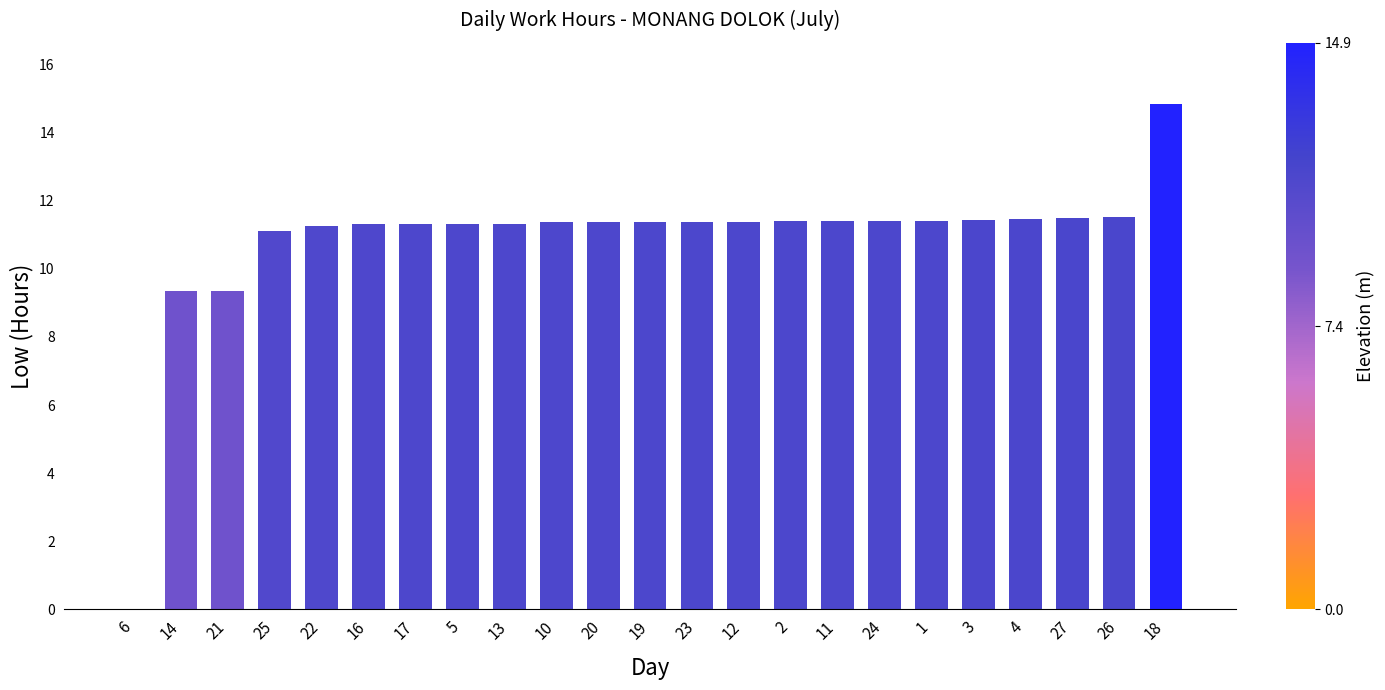

What is the ratio of the value at 4 to the value at 14?

1.2